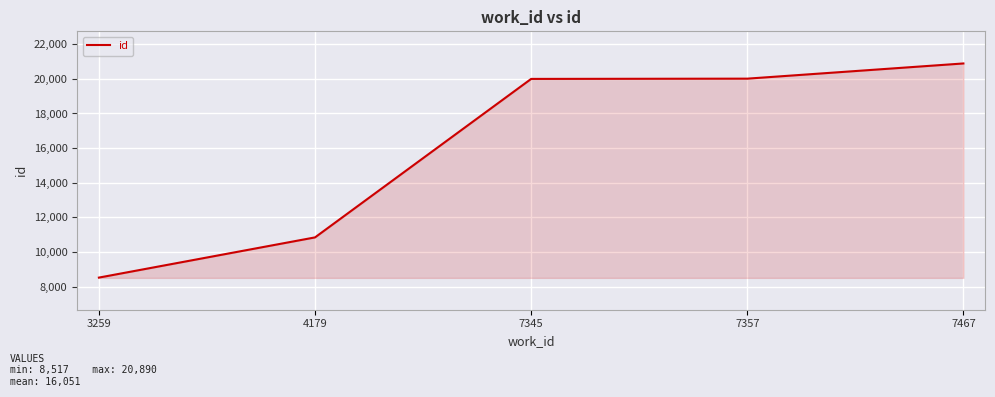

Between 3259 and 4179, which is larger?

4179